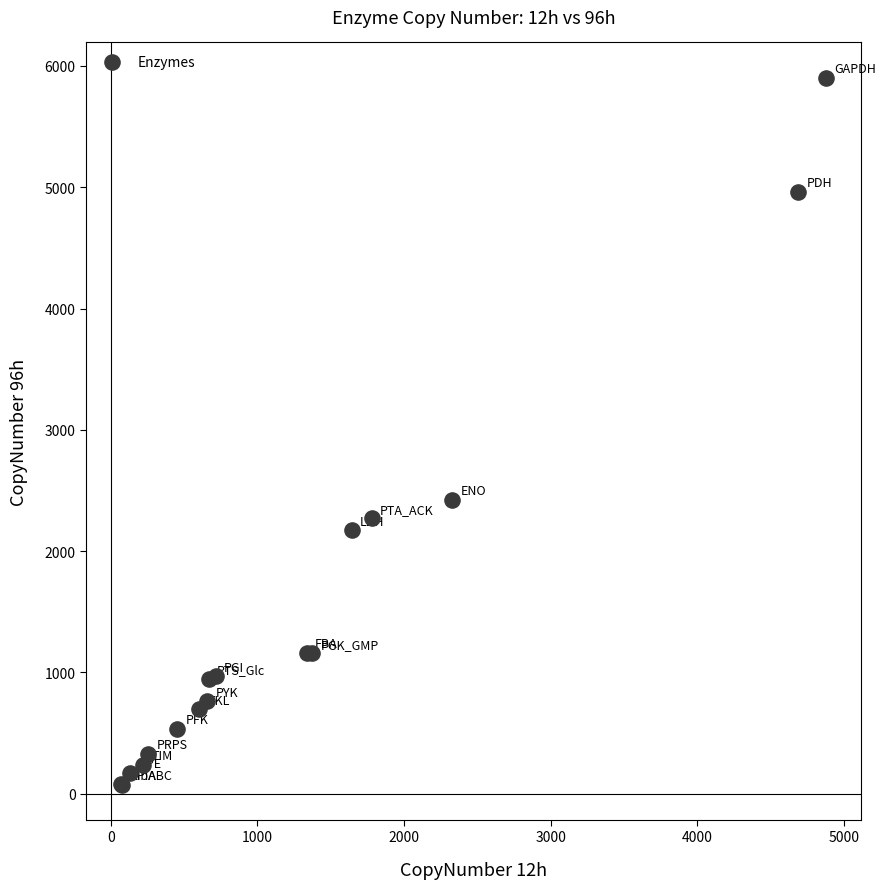

What Y value in the scatter plot is closest to 2988?

2423.7